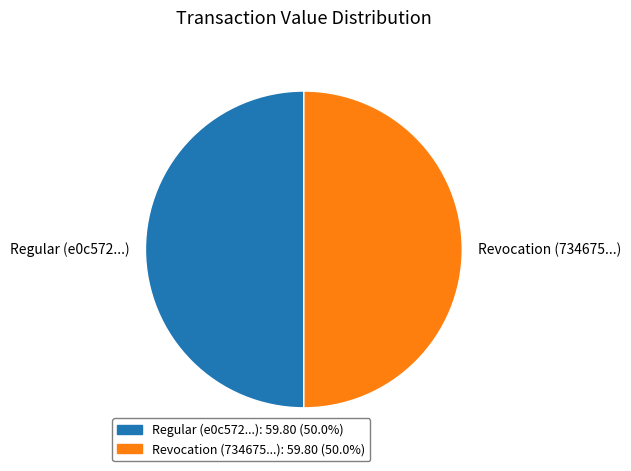

Combined, do Revocation (734675...) and Regular (e0c572...) account for over 50%?

Yes